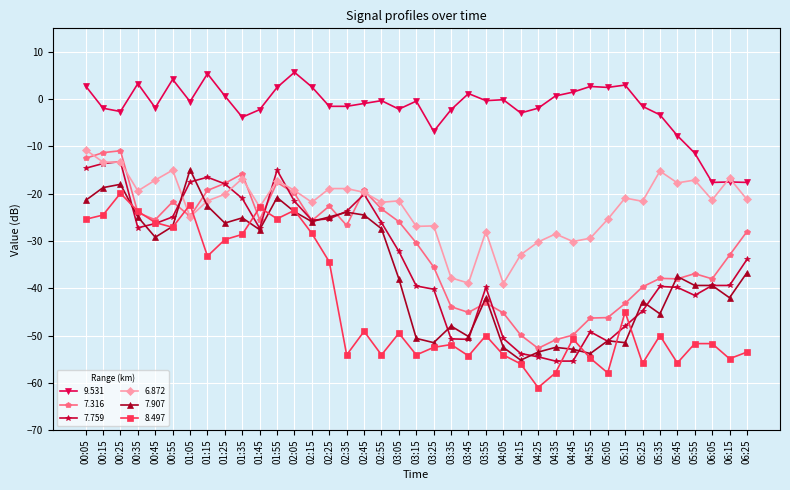

What are all the series names shown in the legend?

9.531, 7.316, 7.759, 6.872, 7.907, 8.497